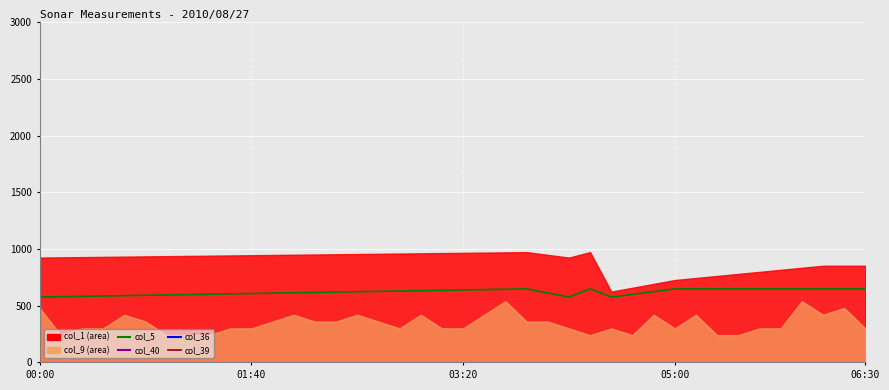

Which series has the largest range (max minus min)?

col_39